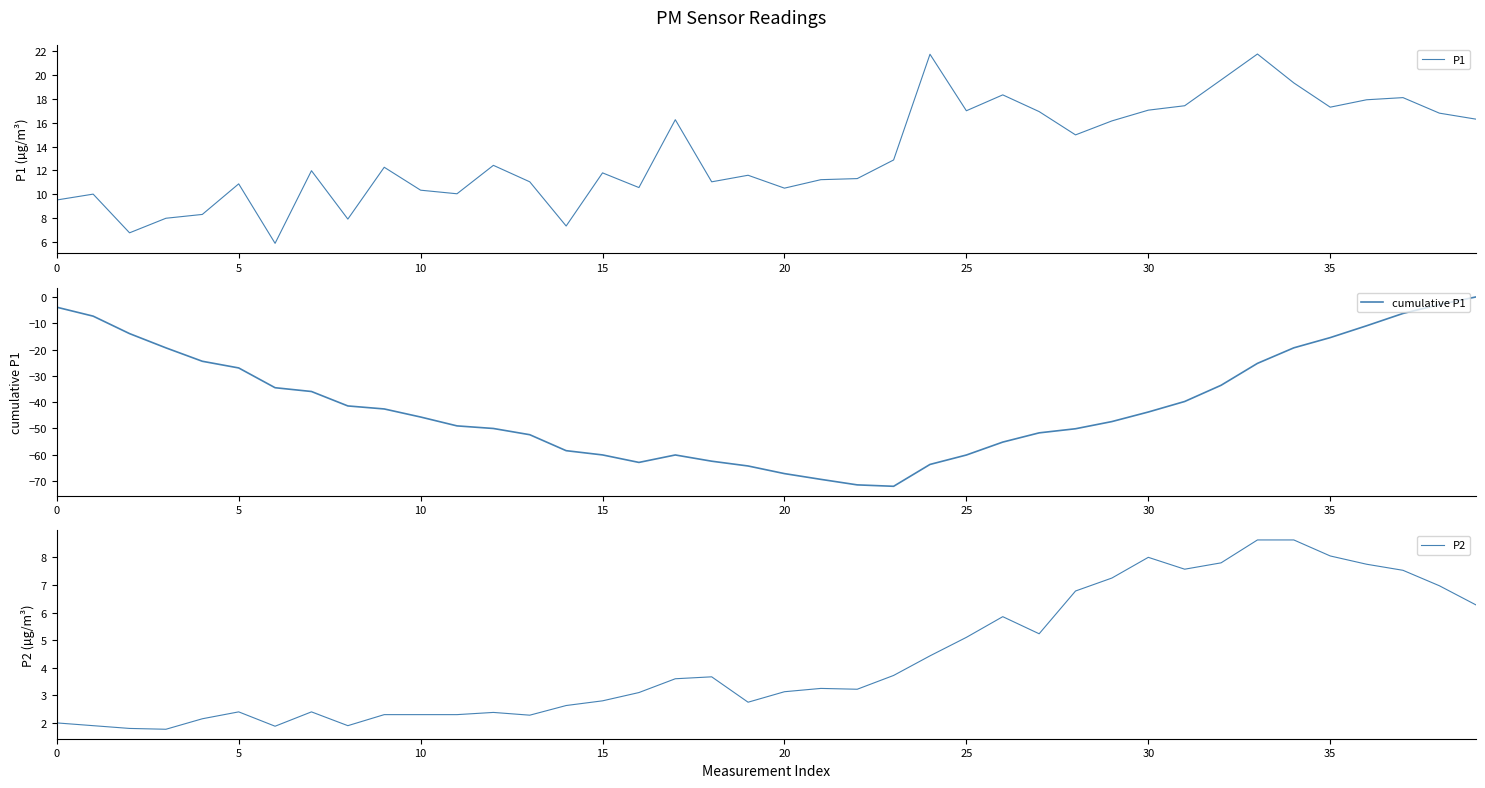

How many data points does each series have?

40